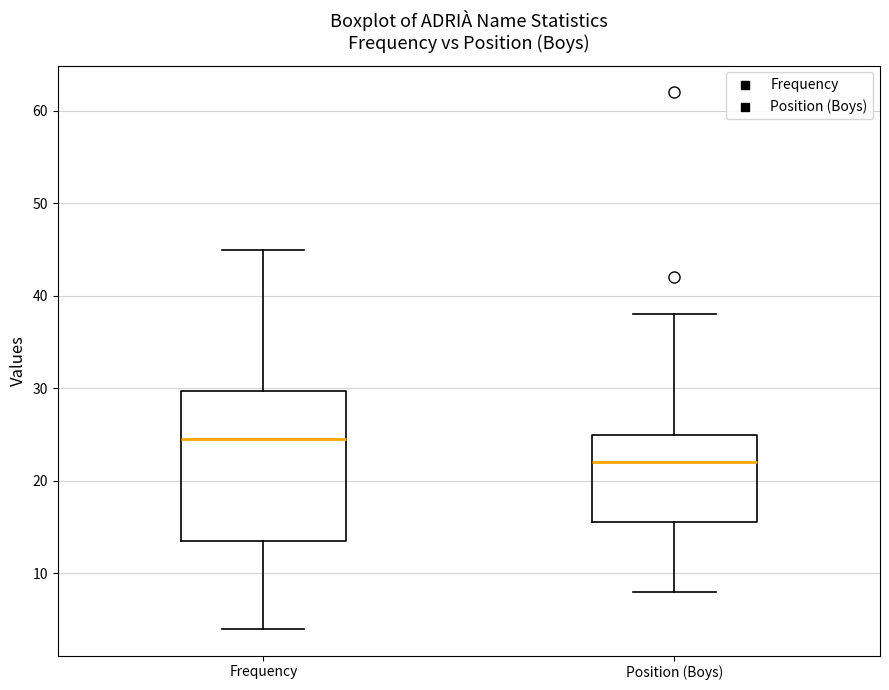

Where does the upper whisker of the box for Position (Boys) end on the y-axis? The values are not printed on the chart, so give them approximately, as read against the axis.

38